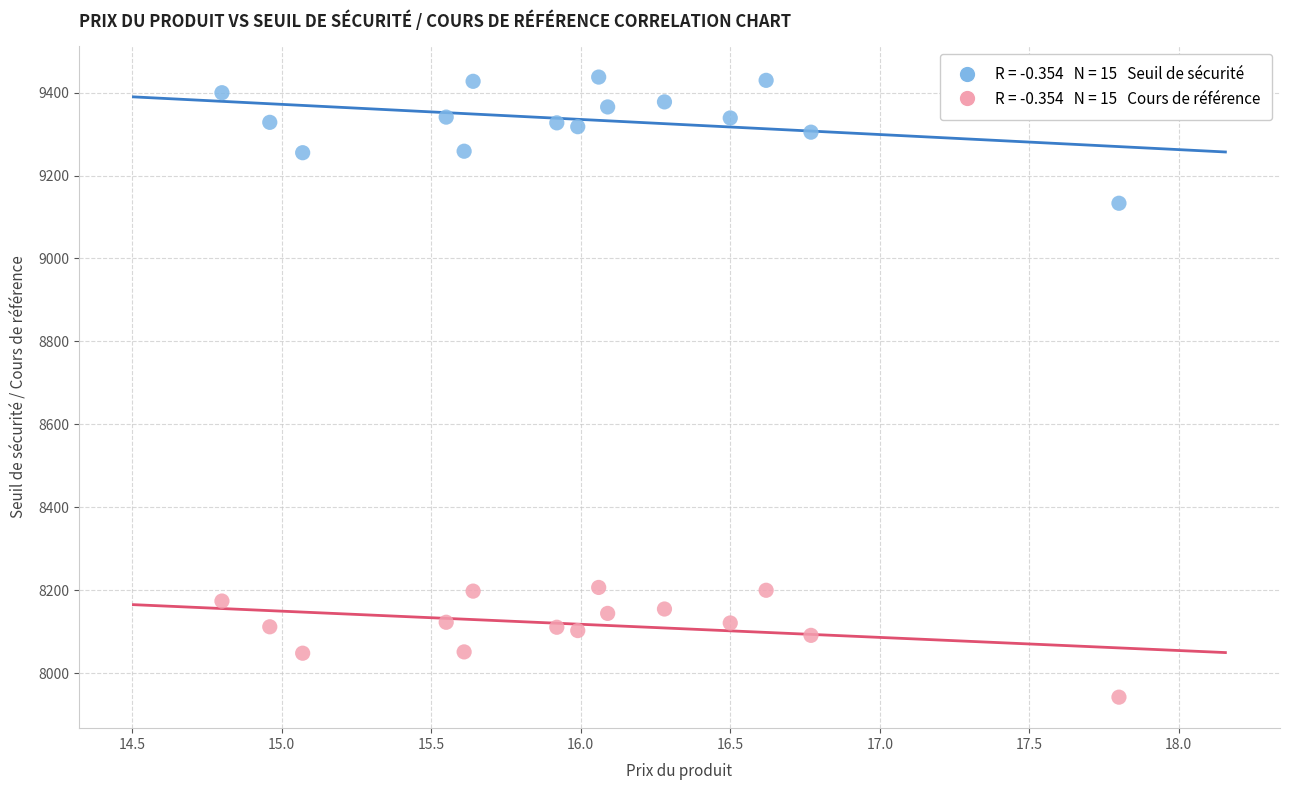

Across all series, what Y value is closest to 8689?

9133.2